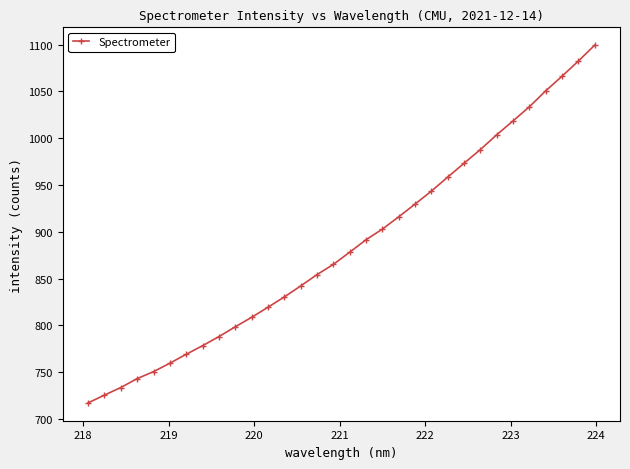

What is the difference between the maximum and minimum values?

382.2